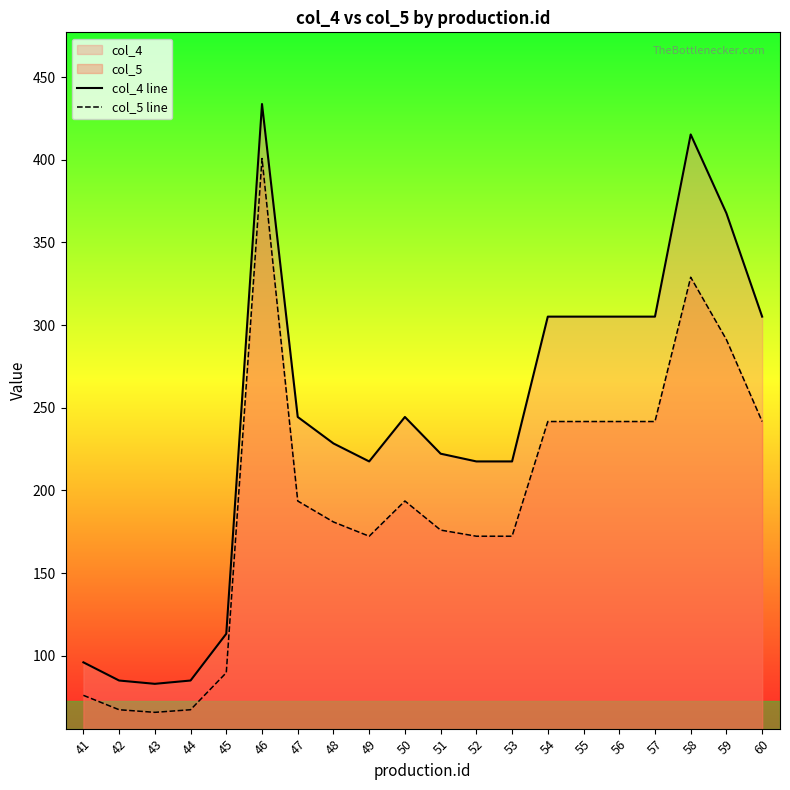

Reading right to left, extract all data points from this chart.

col_4 line: 305.1	367.7	415.4	305.1	305.1	305.1	305.1	217.5	217.5	222.2	244.4	217.5	228.4	244.4	433.8	113.2	85.0	83.0	85.0	96.0
col_5 line: 241.7	291.2	329.0	241.7	241.7	241.7	241.7	172.3	172.3	176.0	193.6	172.3	180.9	193.6	400.8	89.7	67.3	65.7	67.3	76.0